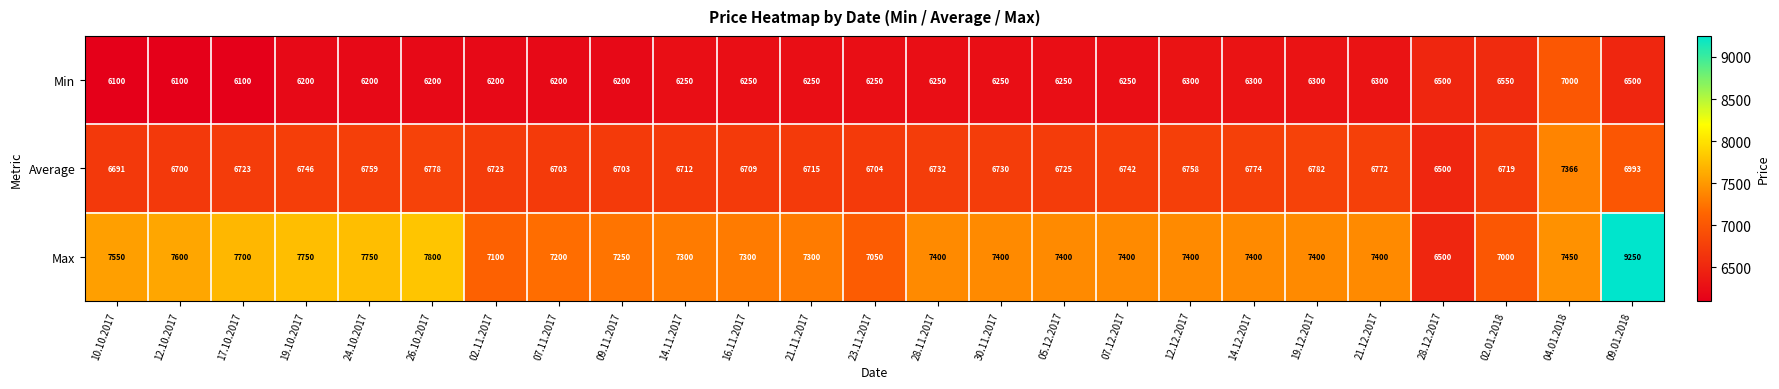

Count the number of data series in this chart.

3